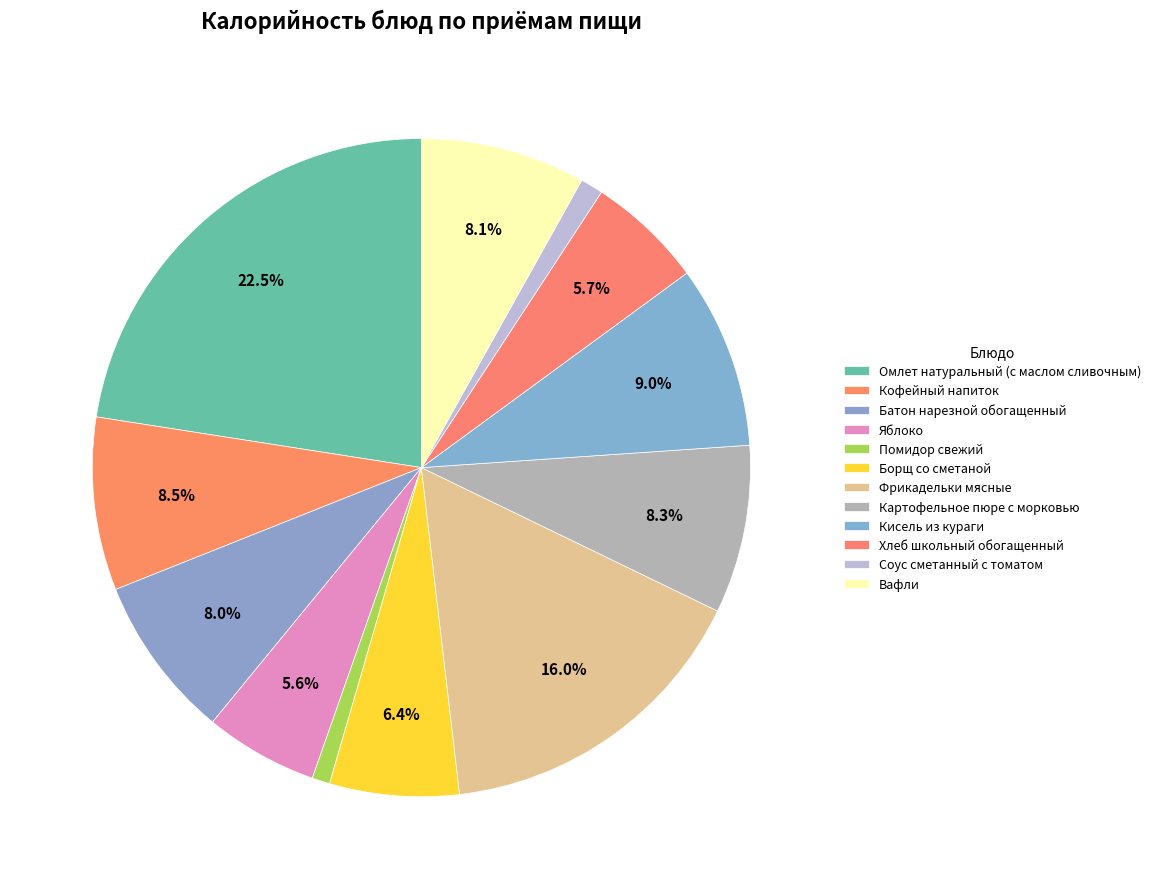

How many slices are in this pie chart?

12